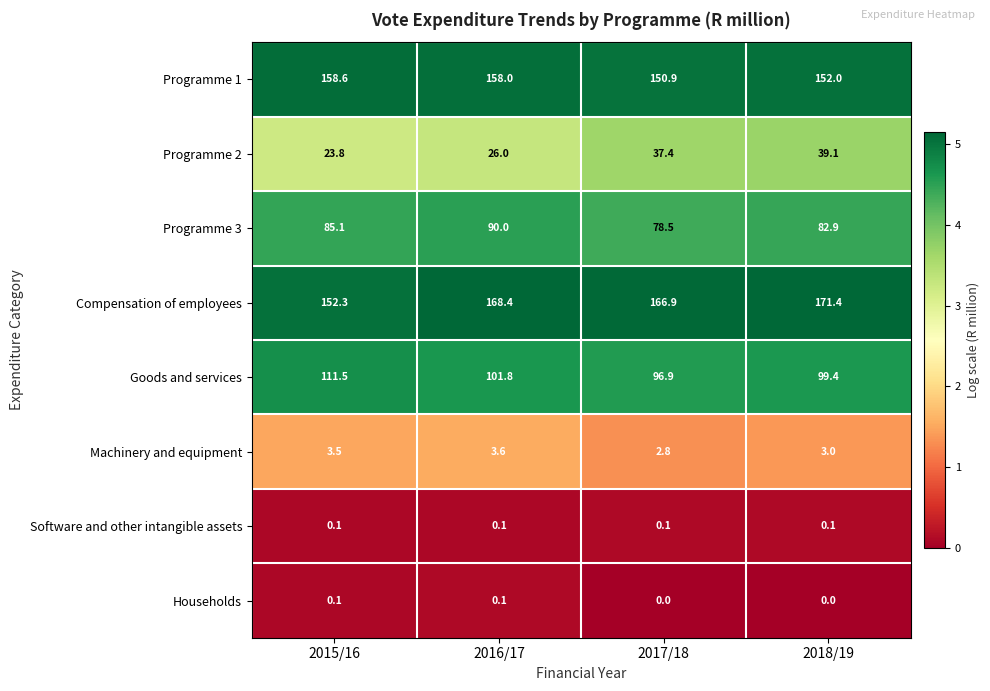

True or false: Compensation of employees has a value of 78.2 at 2017/18.

False